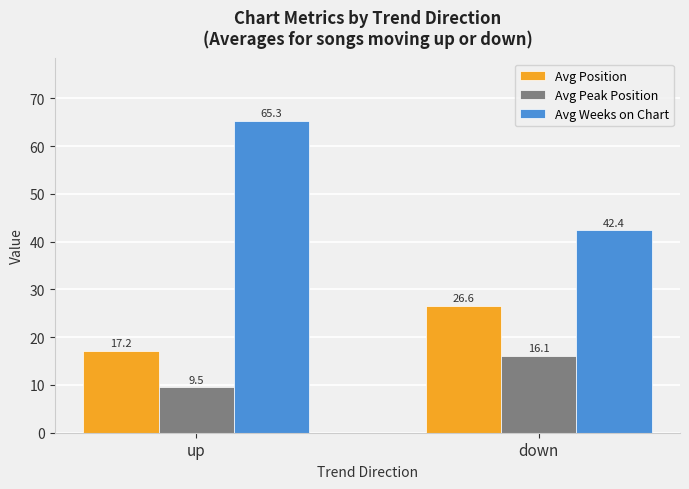

What is the average value of the Avg Position series?

21.9